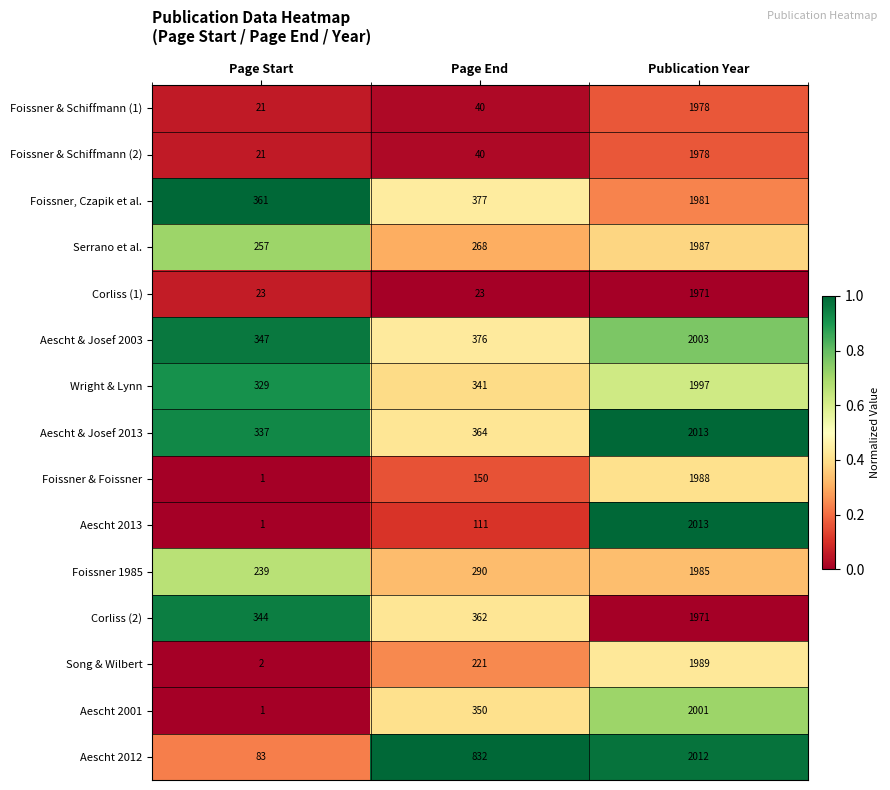

Count the number of data series in this chart.

15